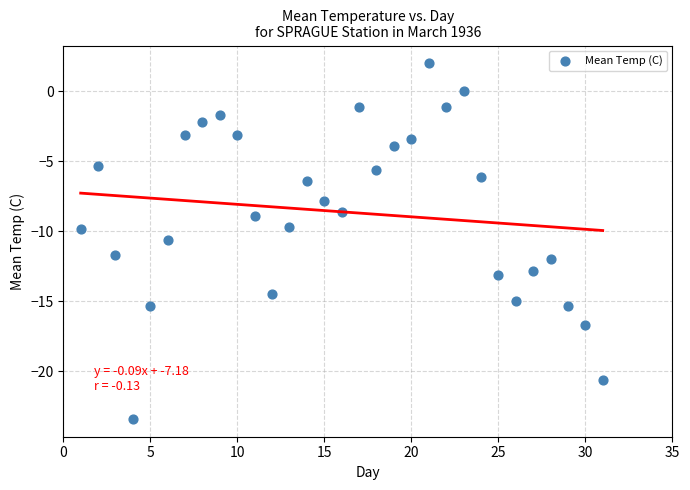

What is the range of X values (max minus min)?

30.0